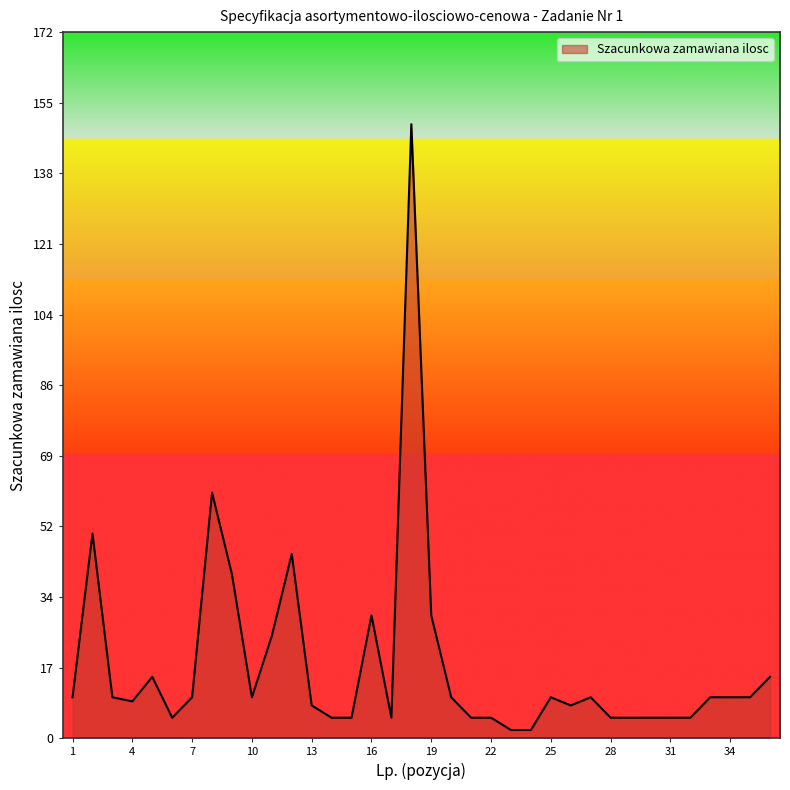

Reading left to right, list all the values displayed in this chart.

10	50	10	9	15	5	10	60	40	10	25	45	8	5	5	30	5	150	30	10	5	5	2	2	10	8	10	5	5	5	5	5	10	10	10	15